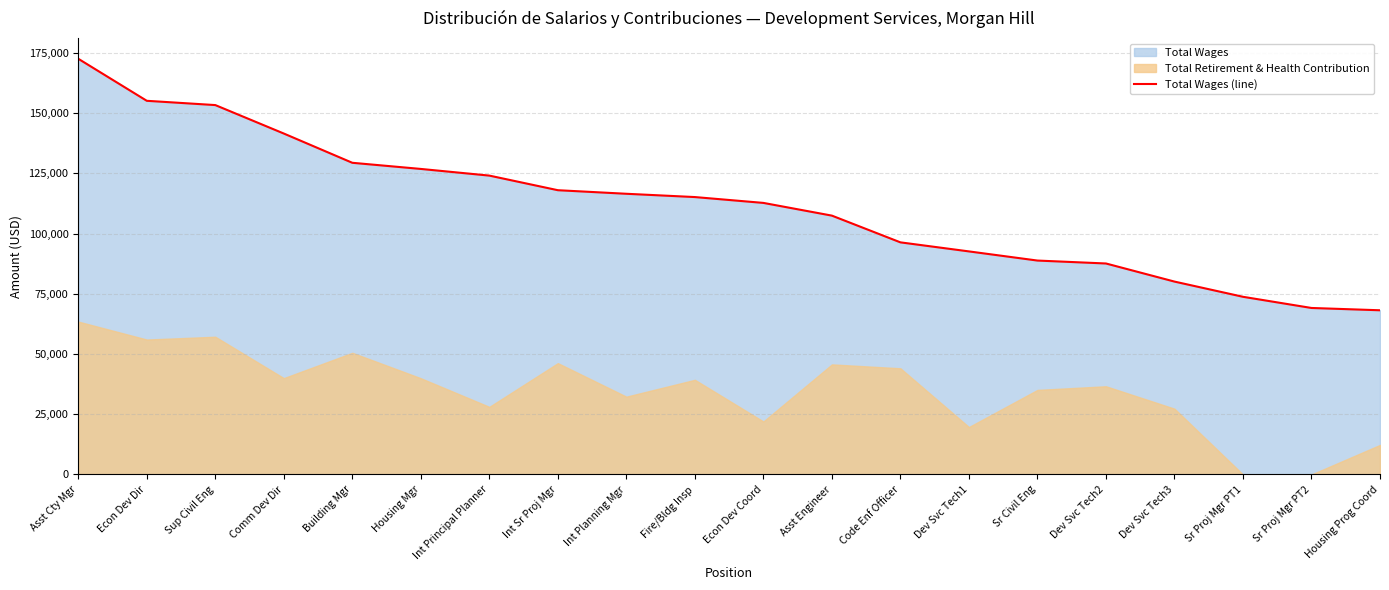

Which category has the lowest value across all series?

Housing Prog Coord